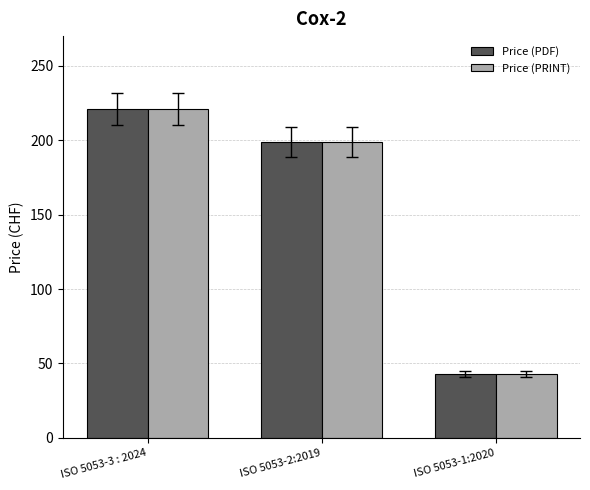

Where does the Price (PDF) series first go above 199?

ISO 5053-3 : 2024